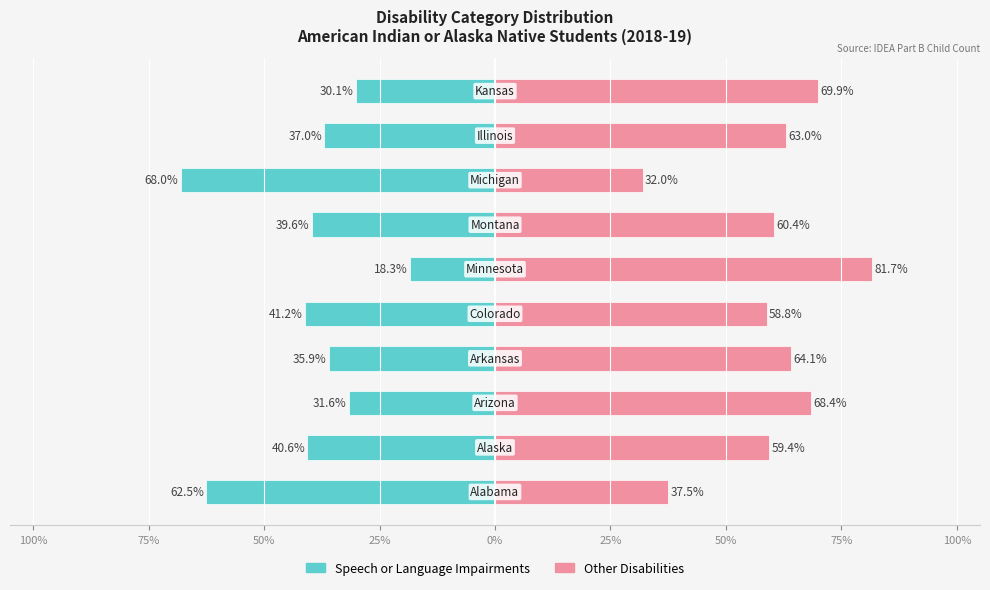

Rank the series by their maximum value, from highest to lowest.

Other Disabilities, Speech or Language Impairments